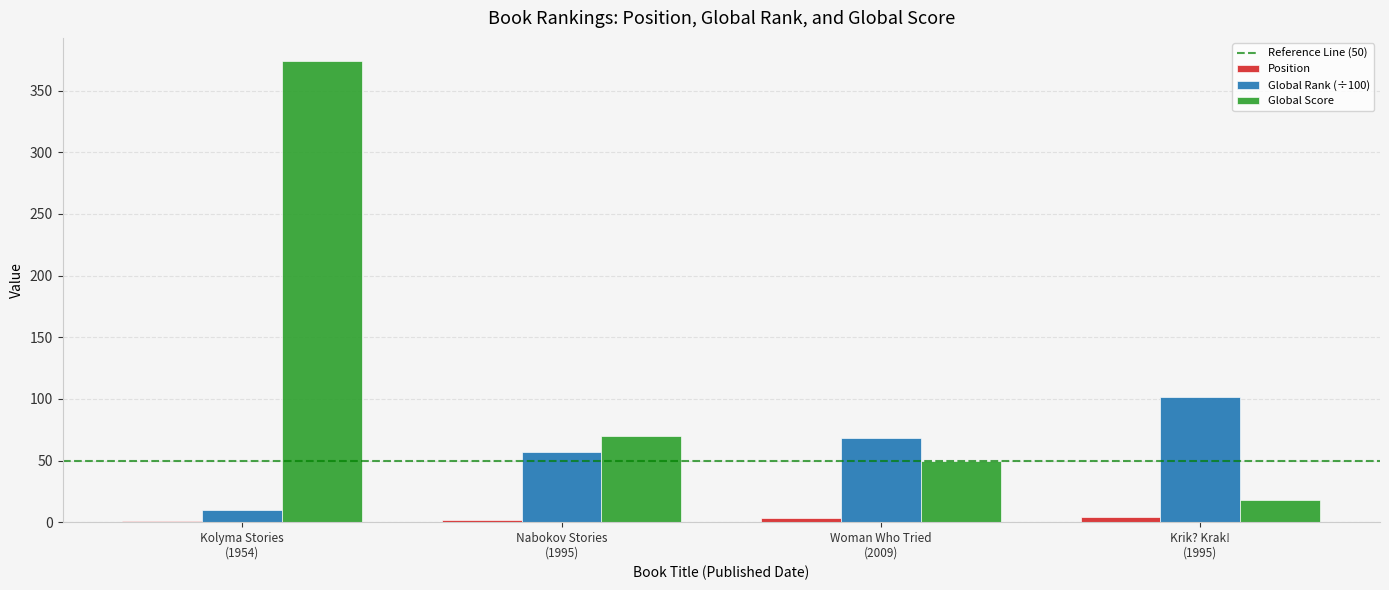

What is the sum of all Position values?

10.0